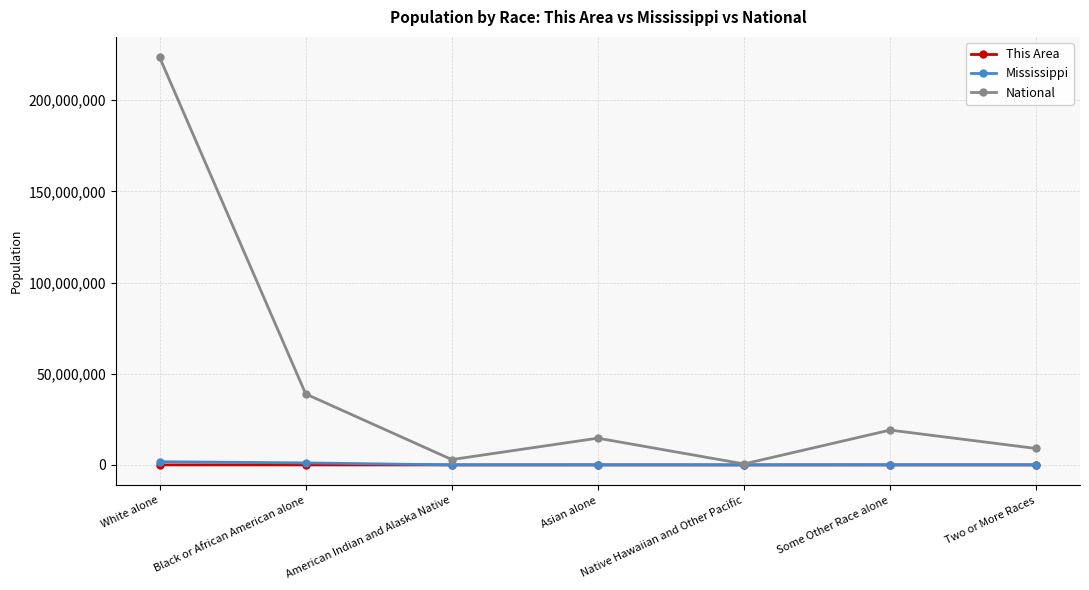

What is the spread (max minus min) of values at White alone?

223536865